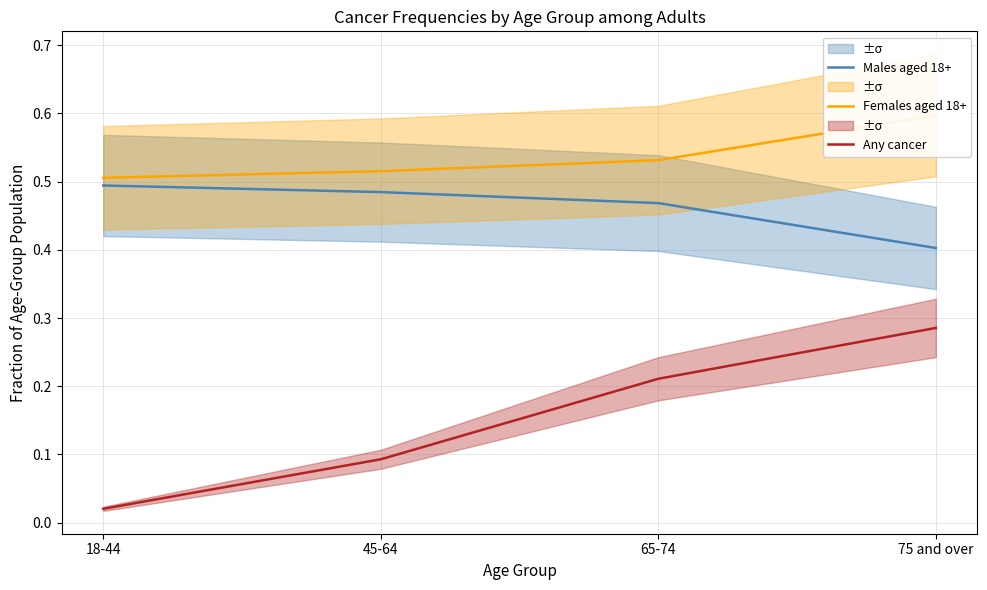

True or false: Any cancer and Females aged 18+ intersect in this chart.

False